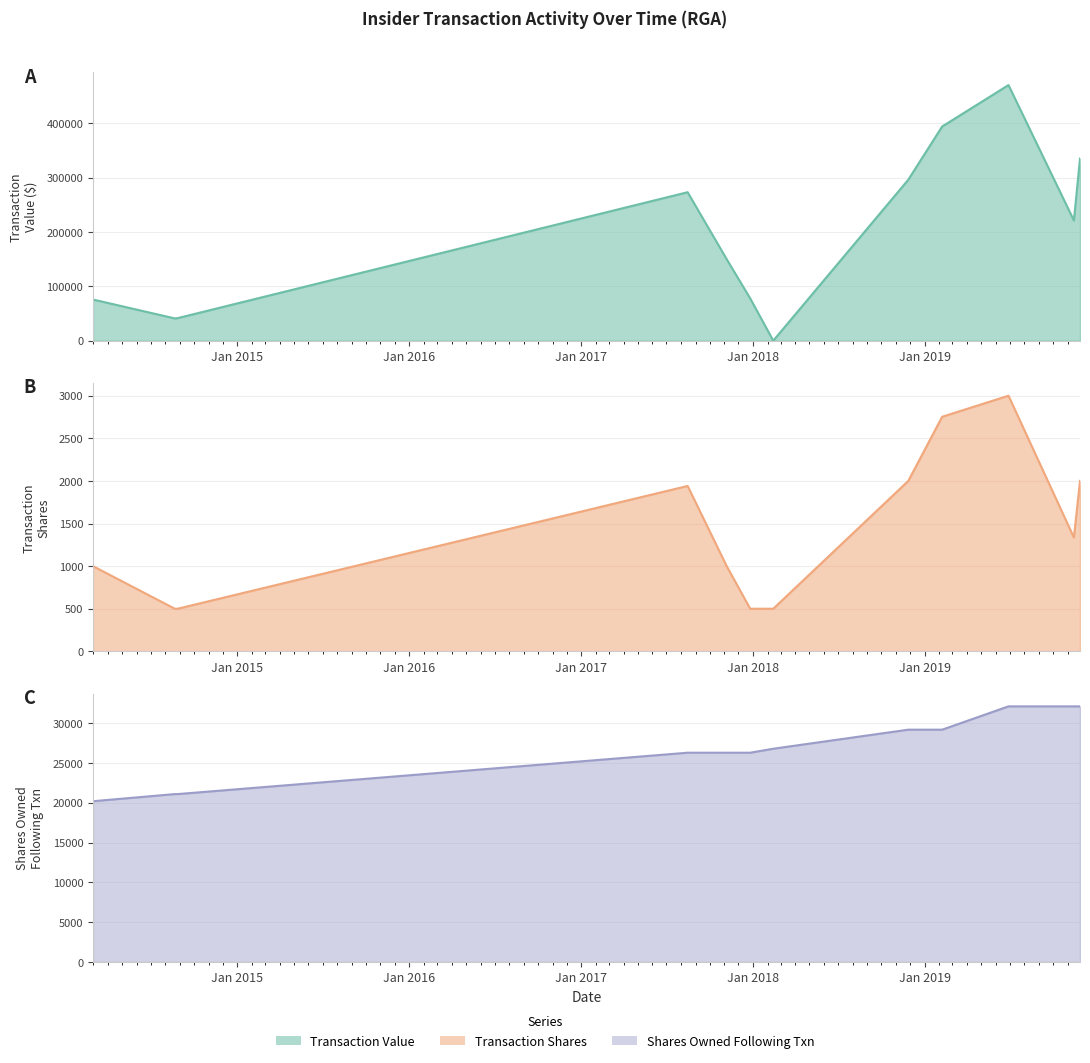

List the series in order of their peak value, lowest first.

transactionShares, sharesOwnedFollowingTransaction, transactionValue